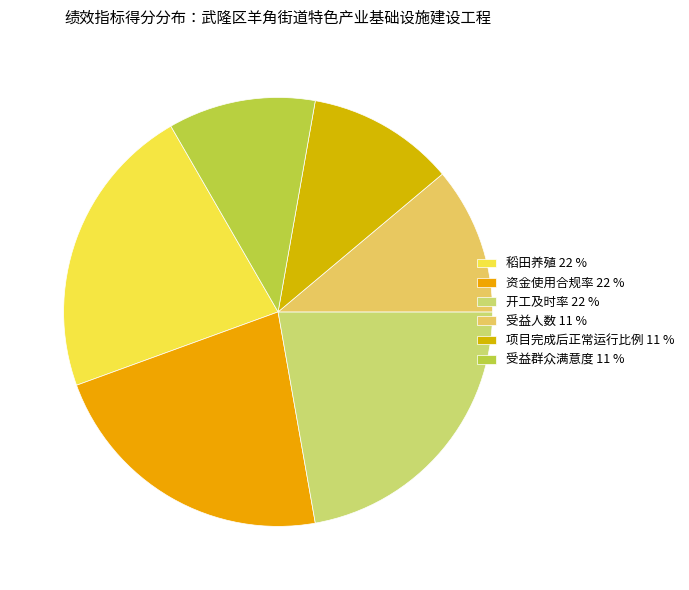

To the nearest percent, what is the average slice percentage?

17%